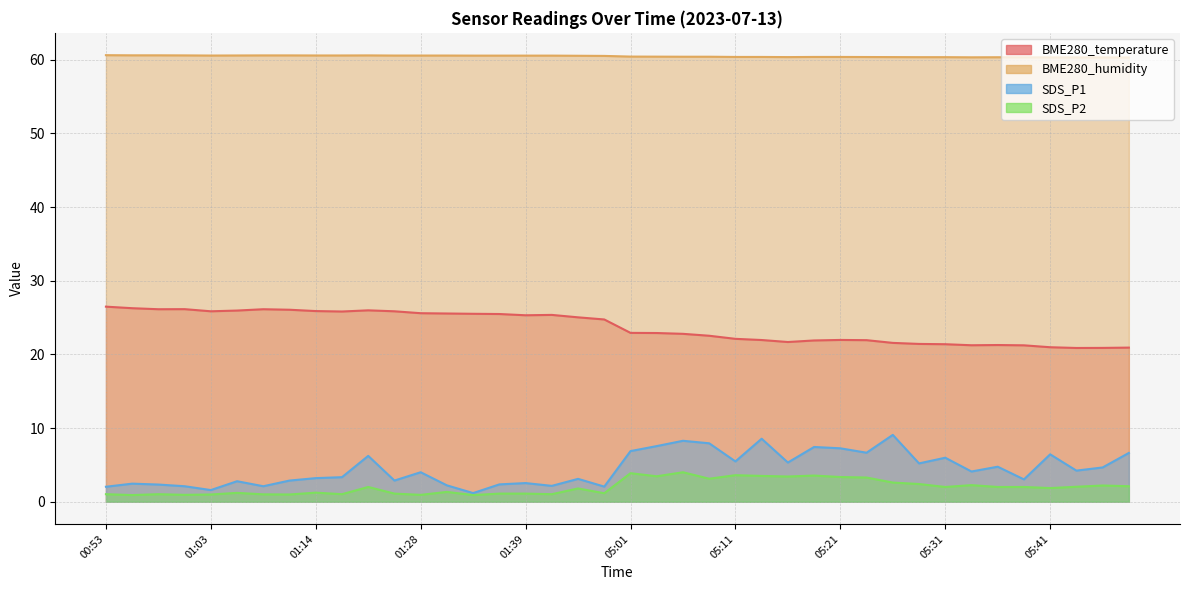

At which category does BME280_humidity reach its first local peak?

01:19